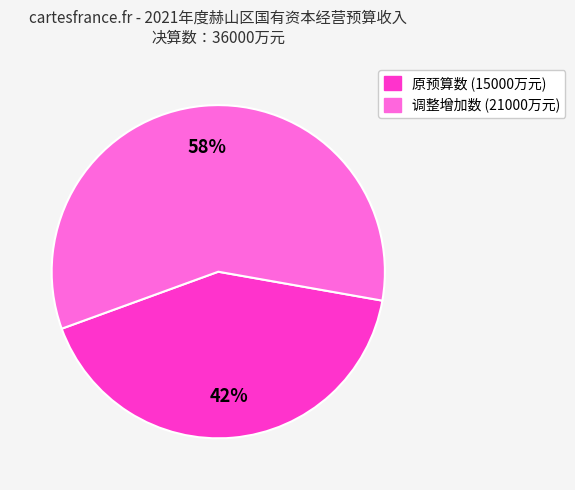

Does any single category account for the majority?

Yes